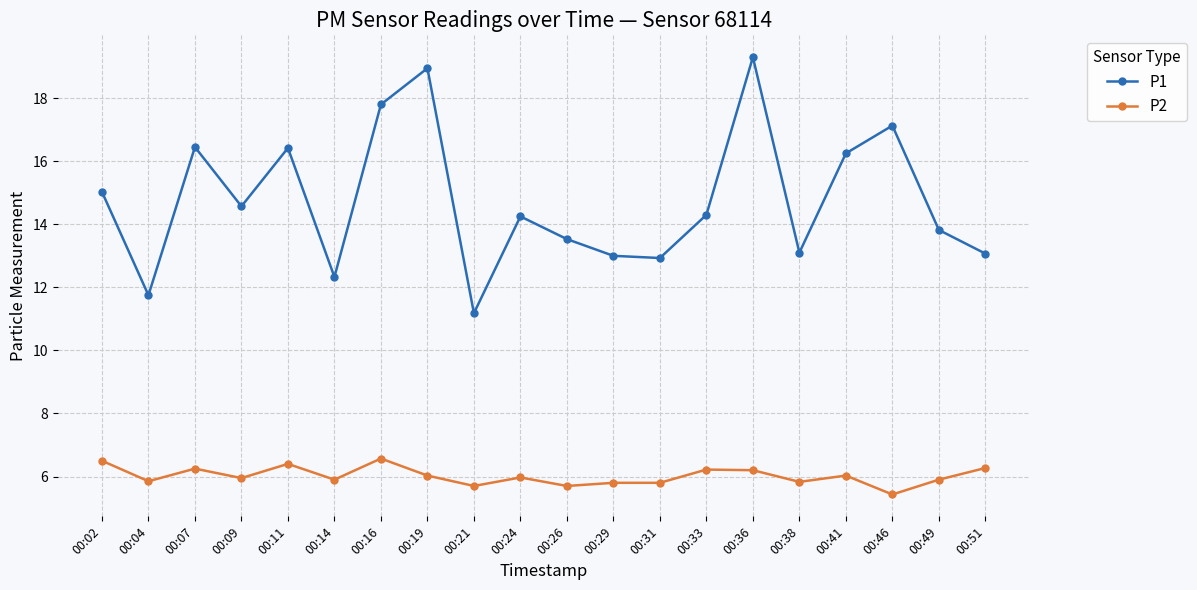

Where does the P1 series first go above 14?

00:02